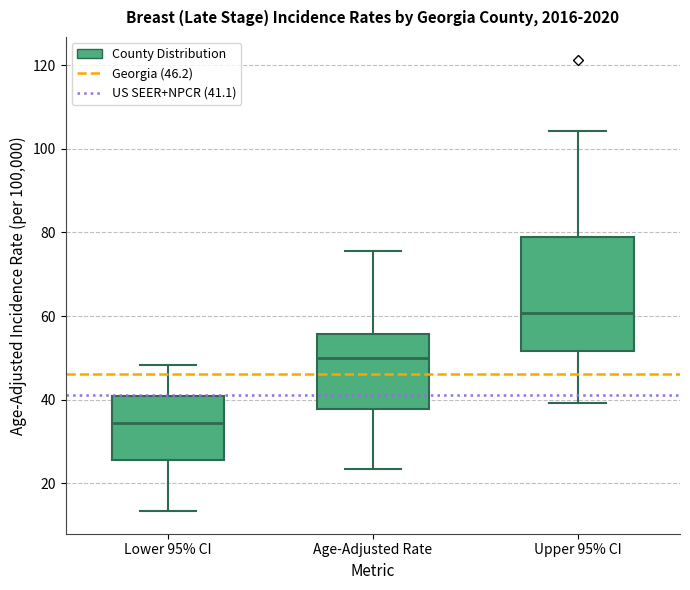

Where does the lower whisker of the box for Lower 95% CI end on the y-axis? The values are not printed on the chart, so give them approximately, as read against the axis.

14